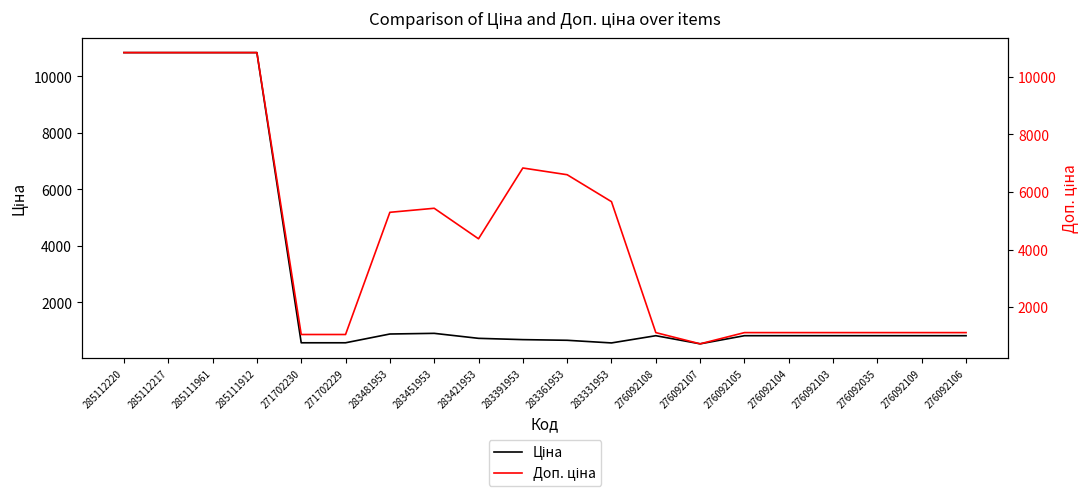

Reading left to right, what are all the values shown in this chart?

Ціна: 285112220=10840.1	285112217=10840.1	285111961=10840.1	285111912=10840.1	271702230=571.6	271702229=571.6	283481953=882.1	283451953=905.5	283421953=728.8	283391953=683.2	283361953=659.8	283331953=566.2	276092108=822.0	276092107=534.3	276092105=822.0	276092104=822.0	276092103=822.0	276092035=822.0	276092109=822.0	276092106=822.0
Доп. ціна: 285112220=10840.1	285112217=10840.1	285111961=10840.1	285111912=10840.1	271702230=1048.0	271702229=1048.0	283481953=5292.4	283451953=5432.8	283421953=4372.9	283391953=6831.9	283361953=6597.9	283331953=5662.1	276092108=1114.0	276092107=724.0	276092105=1114.0	276092104=1114.0	276092103=1114.0	276092035=1114.0	276092109=1114.0	276092106=1114.0